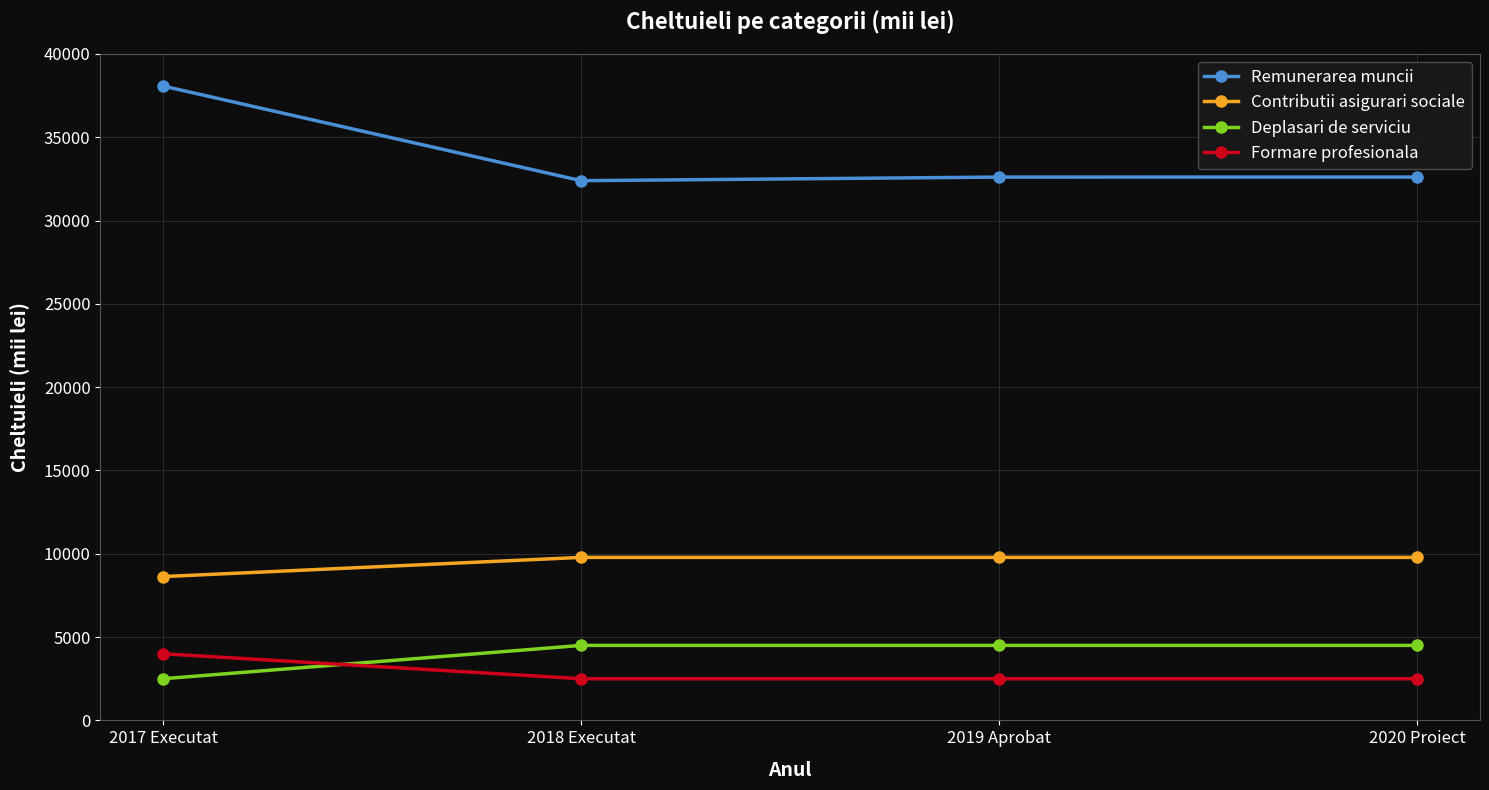

True or false: Formare profesionala has more than 2 interior local peaks.

False